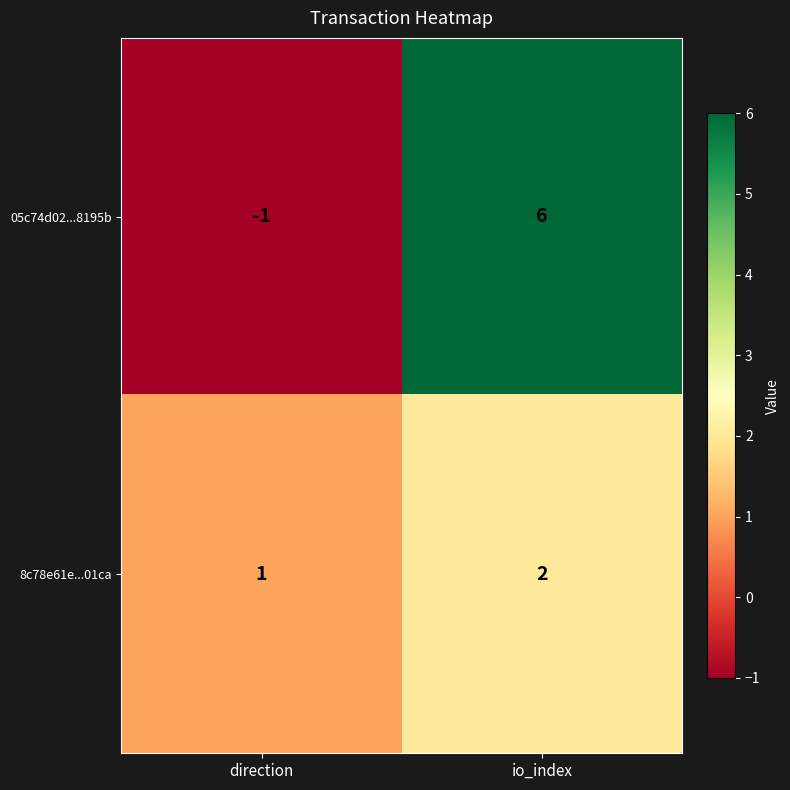

Count the number of categories in the chart.

2